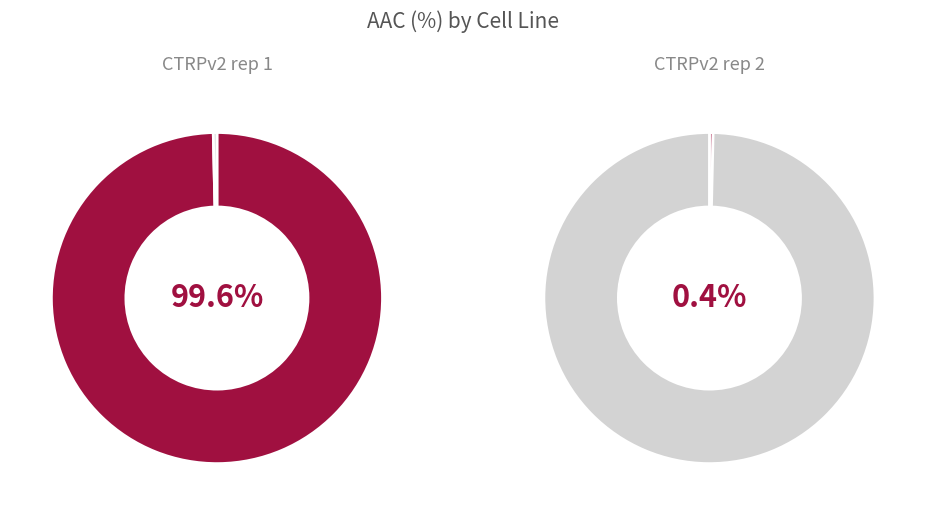

Between CTRPv2 rep 2 and CTRPv2 rep 1, which is larger?

CTRPv2 rep 1